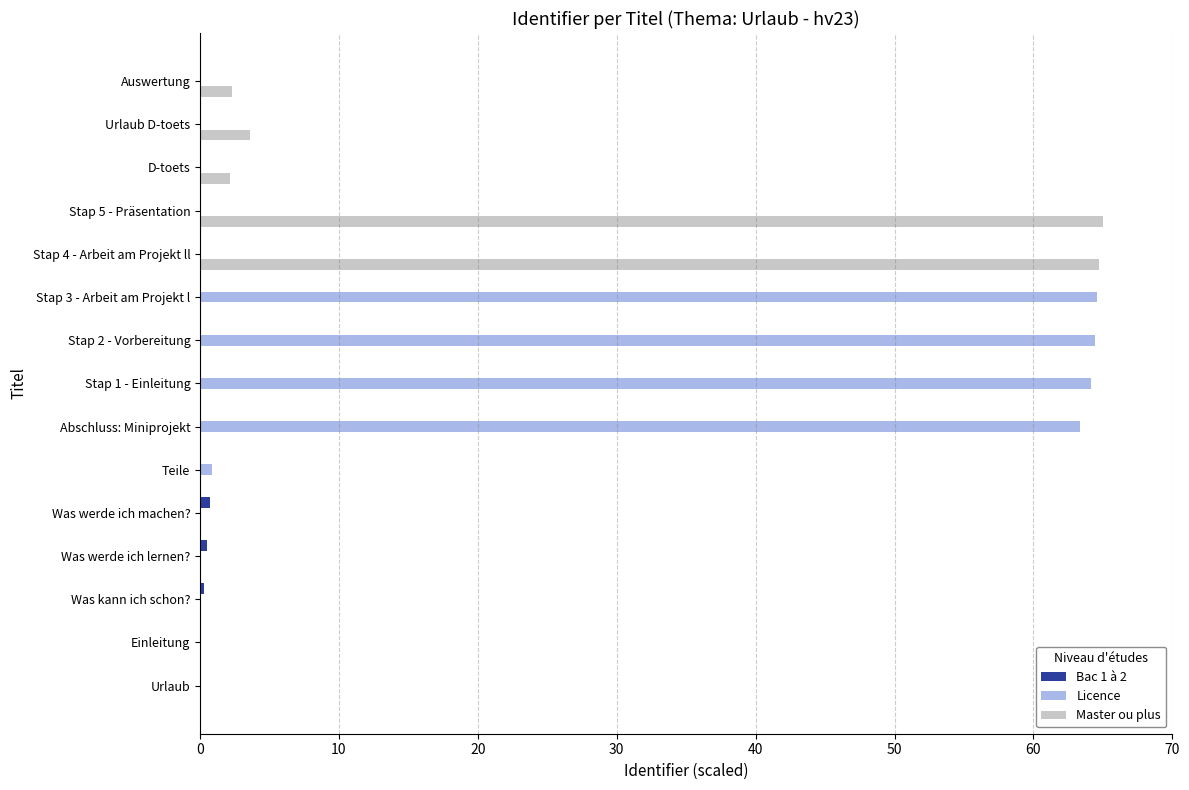

Which series changed the most between Urlaub and Stap 3 - Arbeit am Projekt l?

Licence